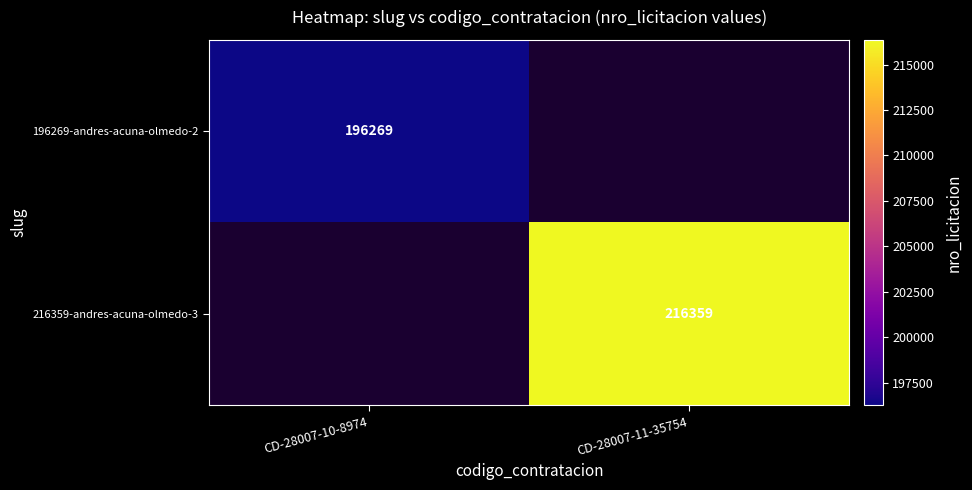

Which label corresponds to the largest value in the chart?

CD-28007-11-35754